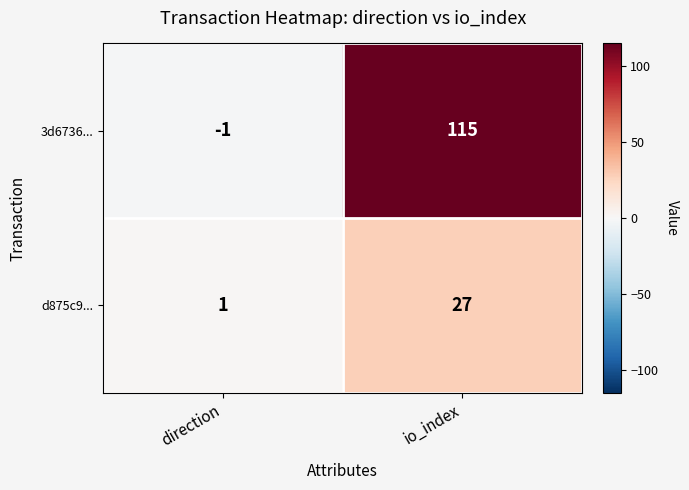

At which category is the sum across all series the highest?

io_index